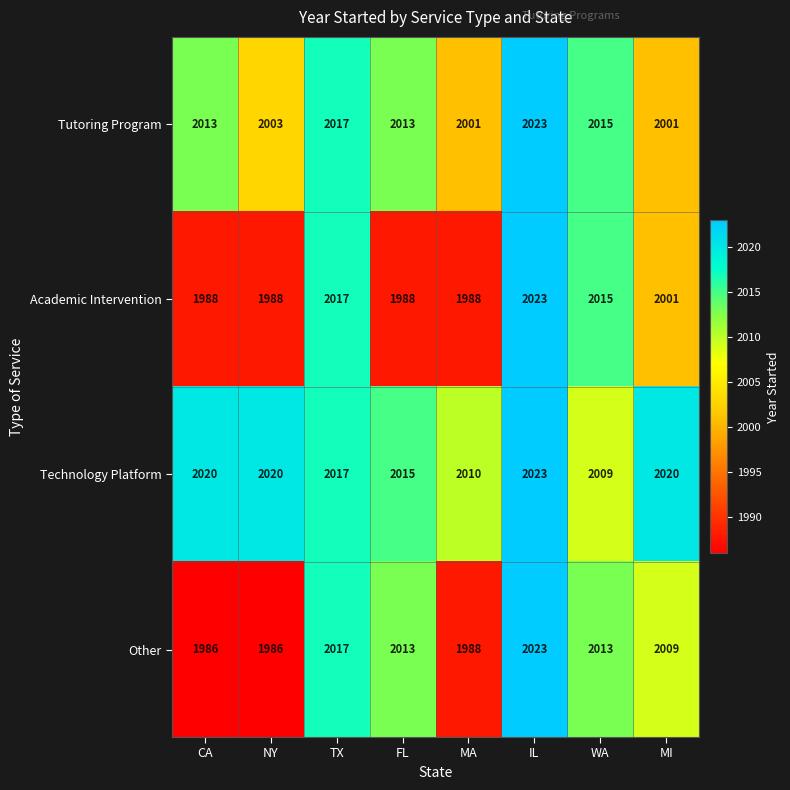

Which category has the highest value across all series?

IL